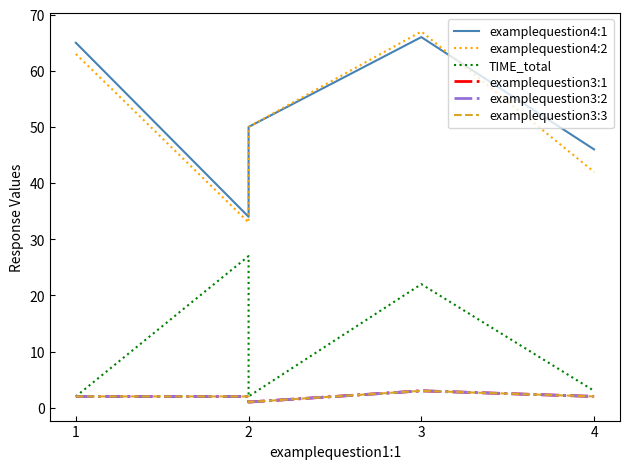

At how many categories does at least one series exceed 40?

4